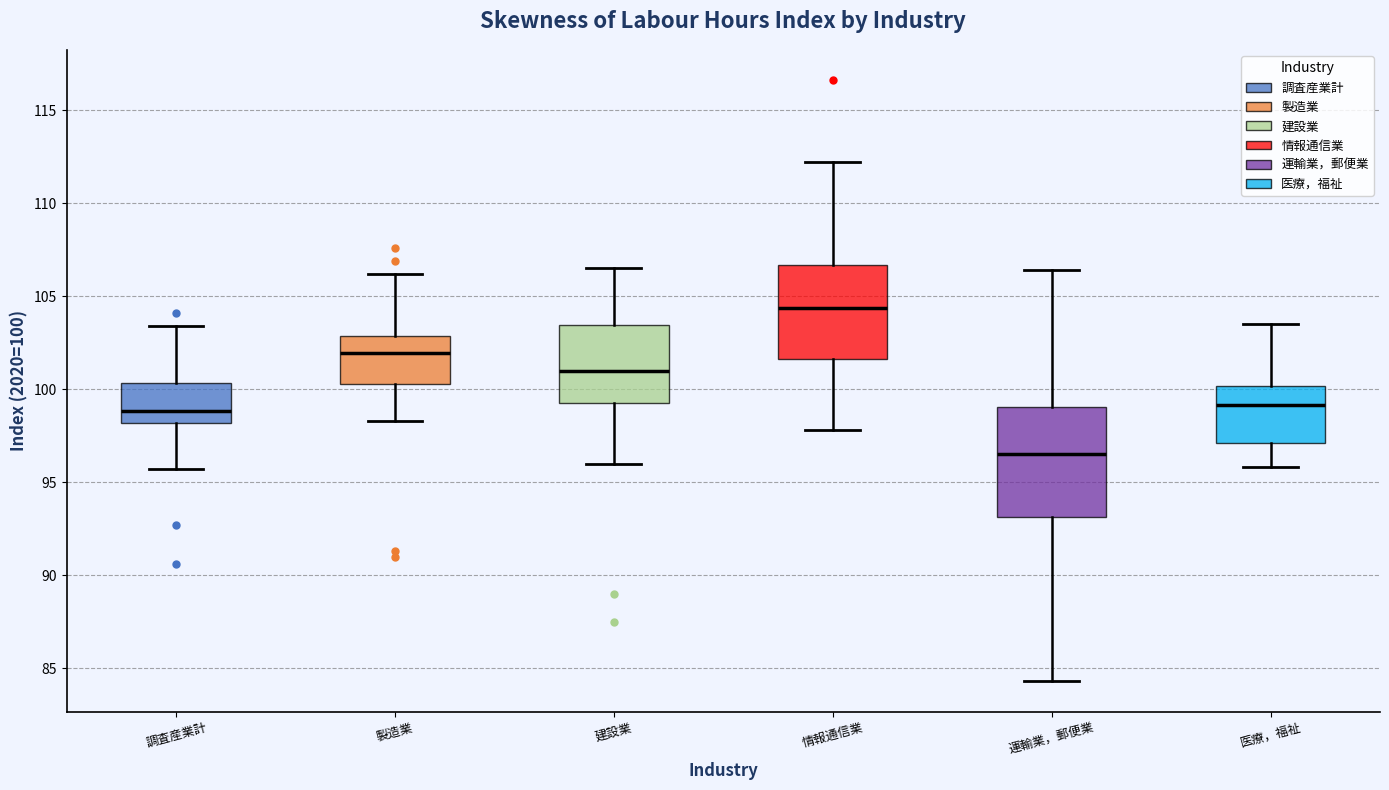

Comparing the boxes themselves (not the whiskers), which one is the tallest?

運輸業，郵便業